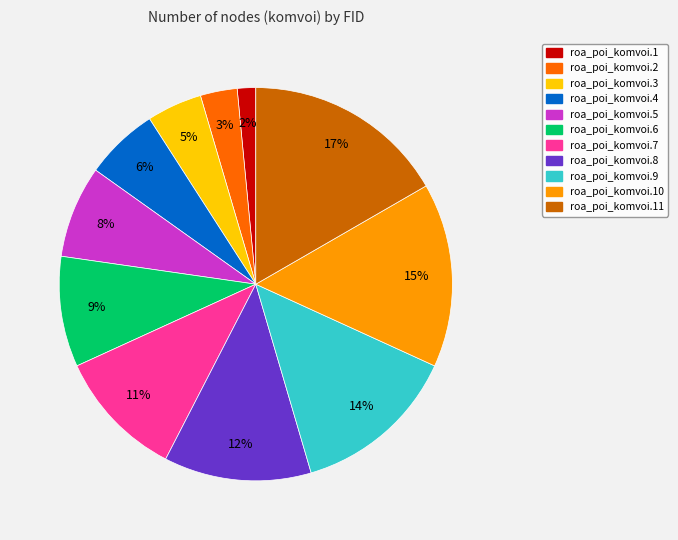

Count the number of slices in the pie.

11